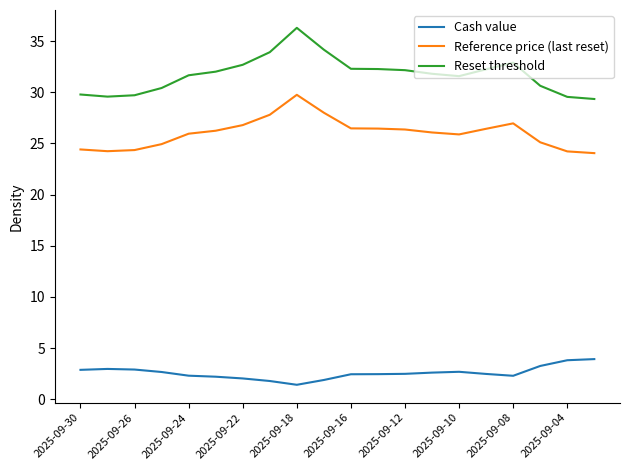

Which series has the largest range (max minus min)?

Reset threshold